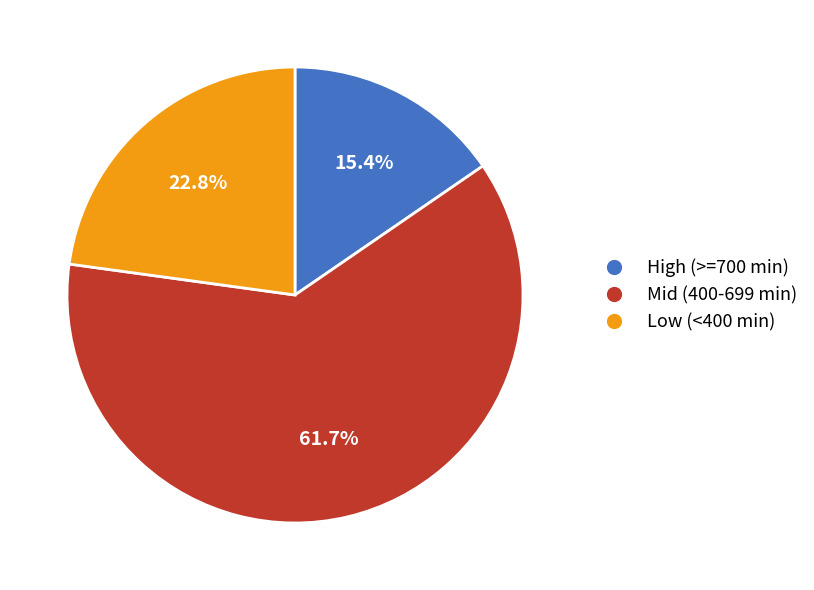

Does any single category account for the majority?

Yes